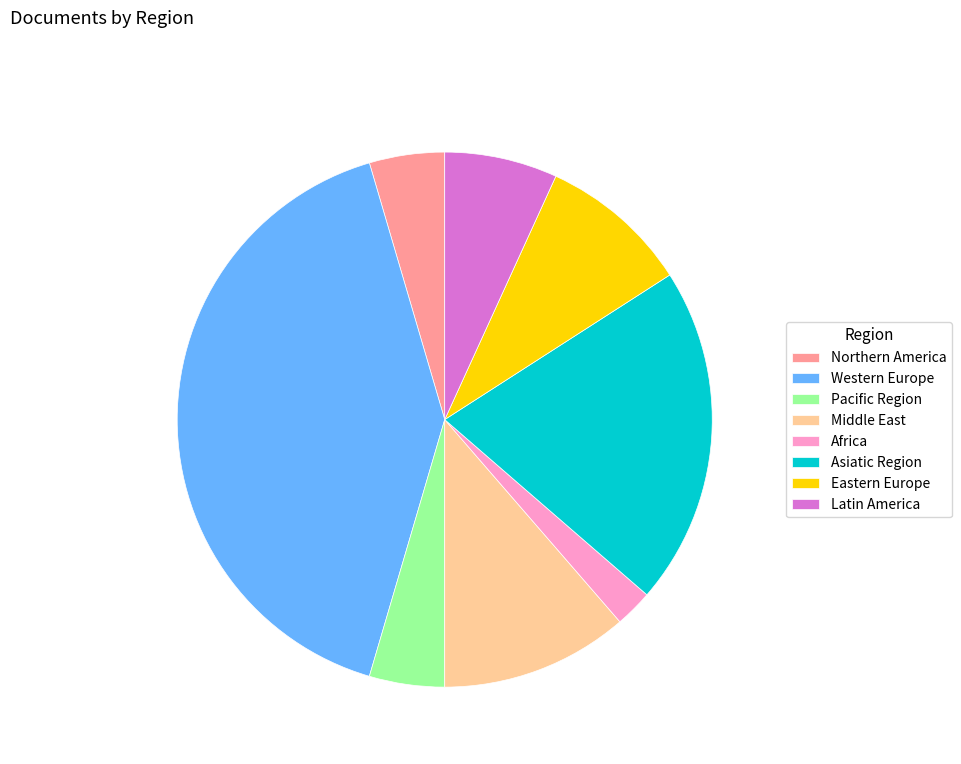

Is the sum of Asiatic Region and Latin America greater than half?

No